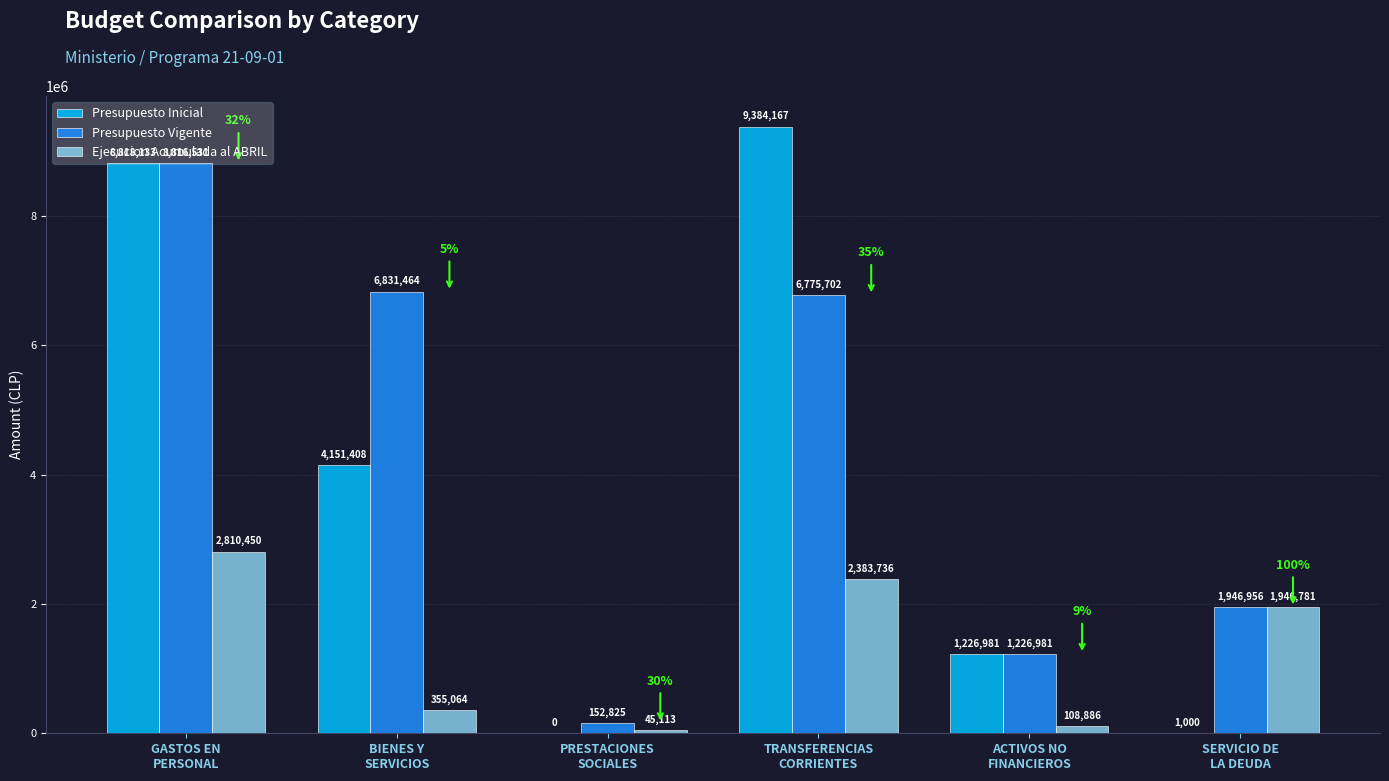

What is the sum of all Ejecucion Acumulada al ABRIL values?

7650030